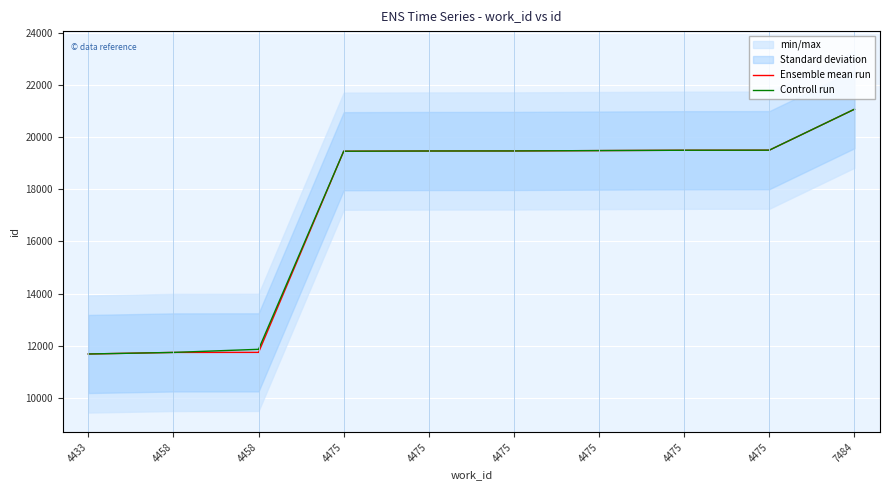

At which label is Controll run closest to 16380?

4475